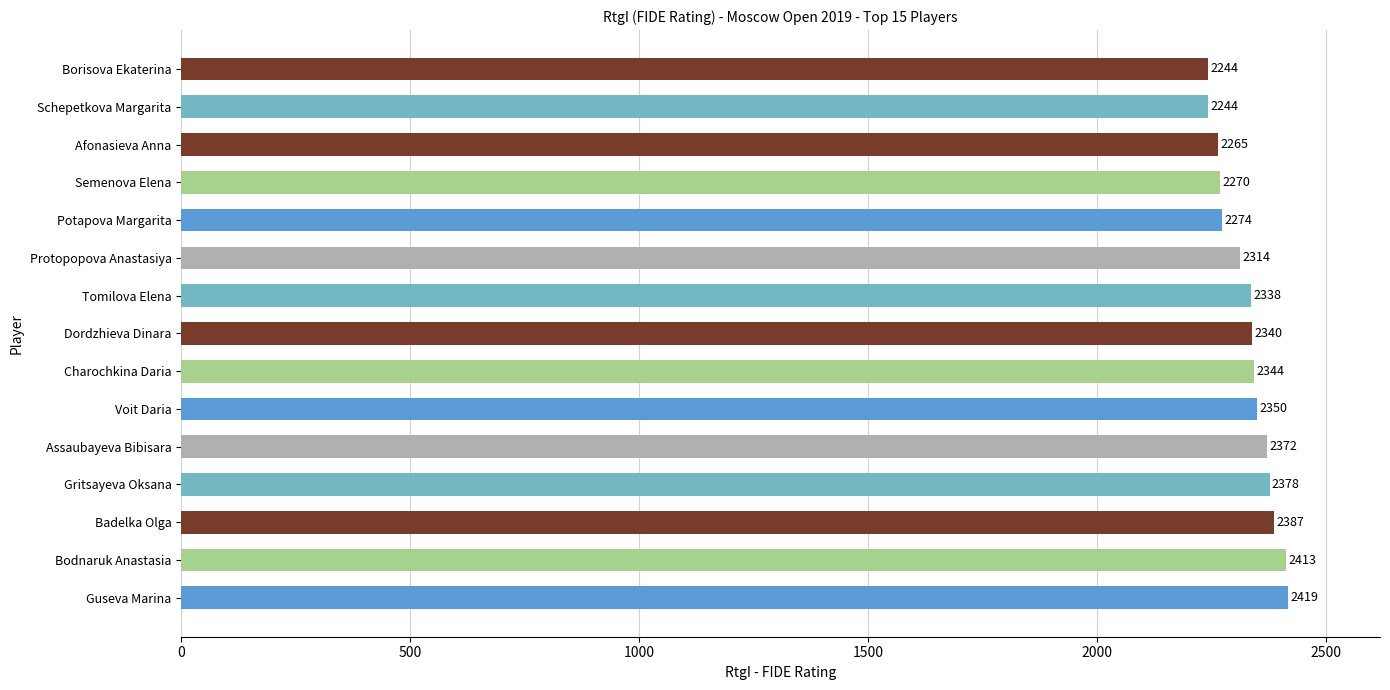

Between Schepetkova Margarita and Afonasieva Anna, which is larger?

Afonasieva Anna